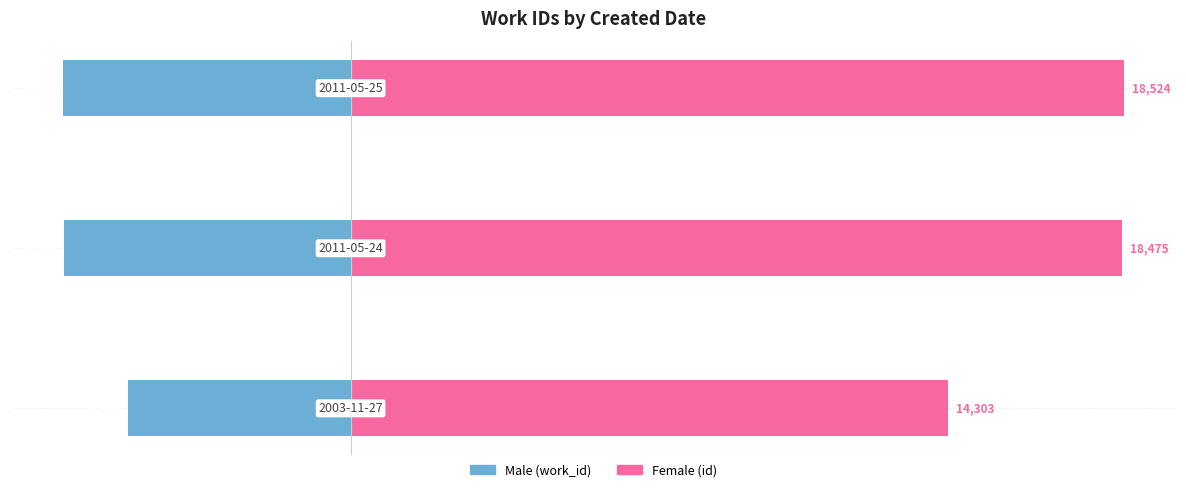

Which has a higher value, 2 or 1?

1